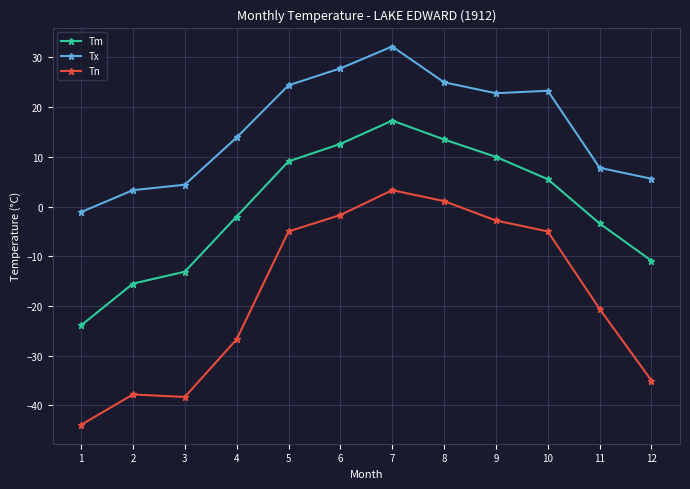

Which series changed the most between 5 and 11?

Tx